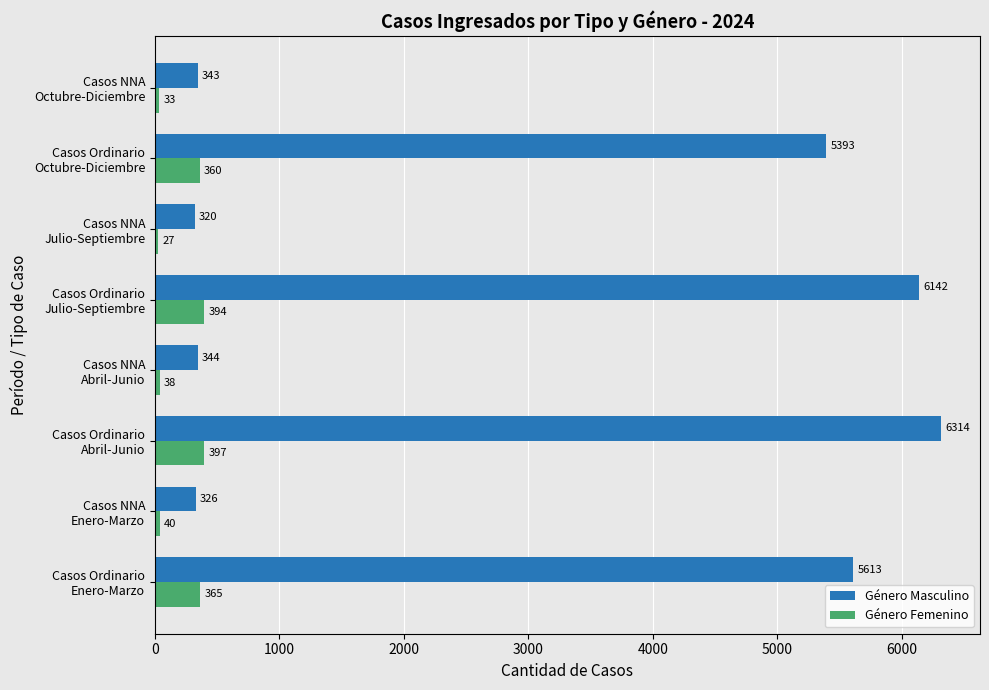

At which category is the sum across all series the highest?

Casos Ordinario
Abril-Junio